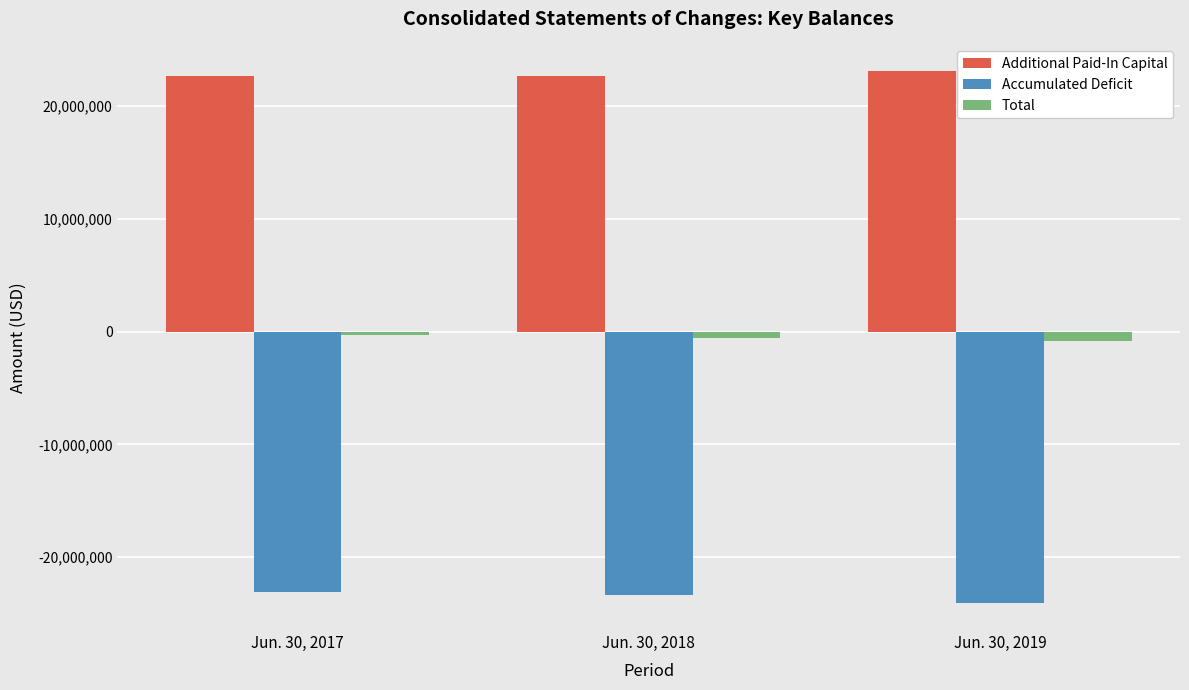

The value of Additional Paid-In Capital at Jun. 30, 2017 is 39544325. True or false?

False